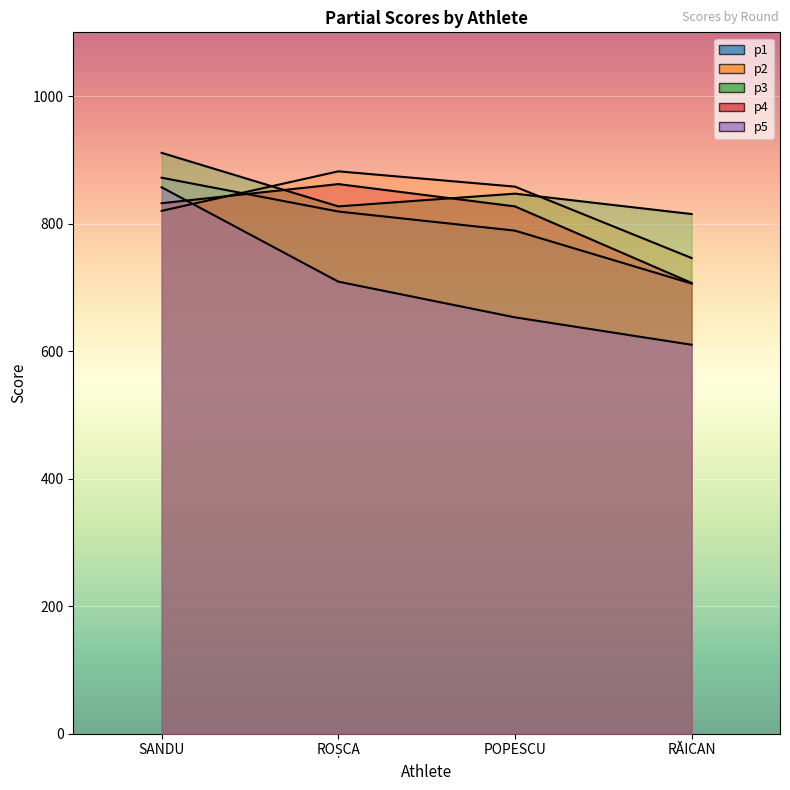

What is the difference between the p1 values at POPESCU and RĂICAN?

83